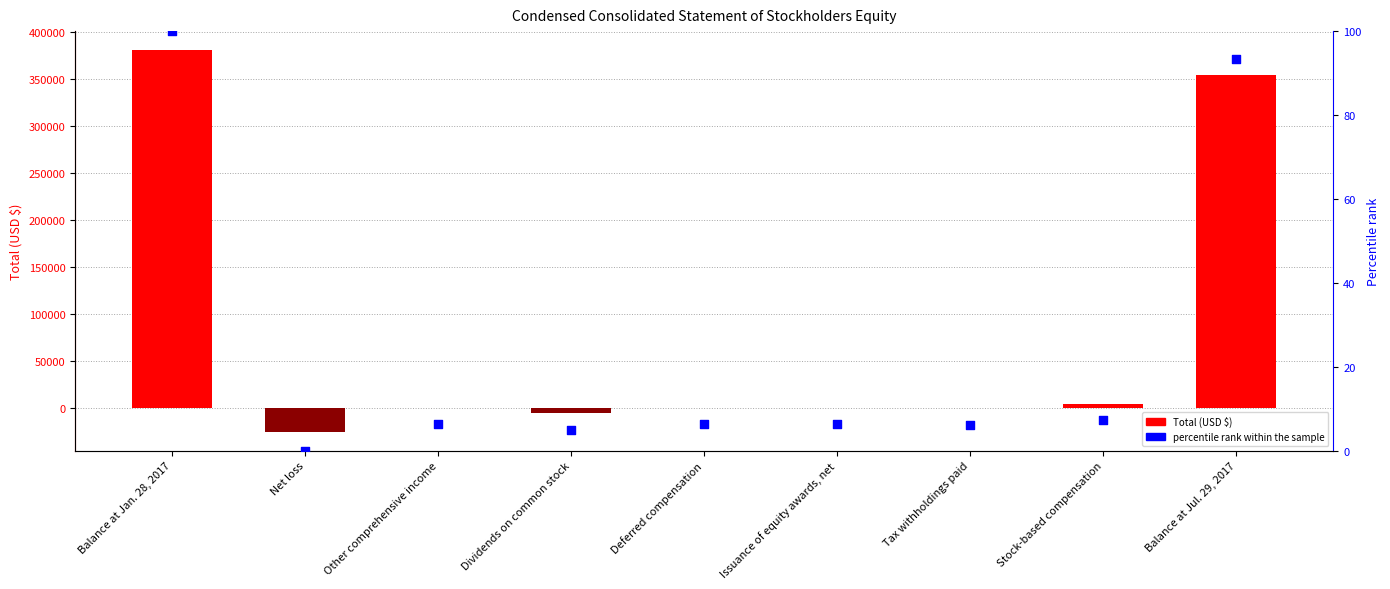

At which category is the sum across all series the highest?

Balance at Jan. 28, 2017